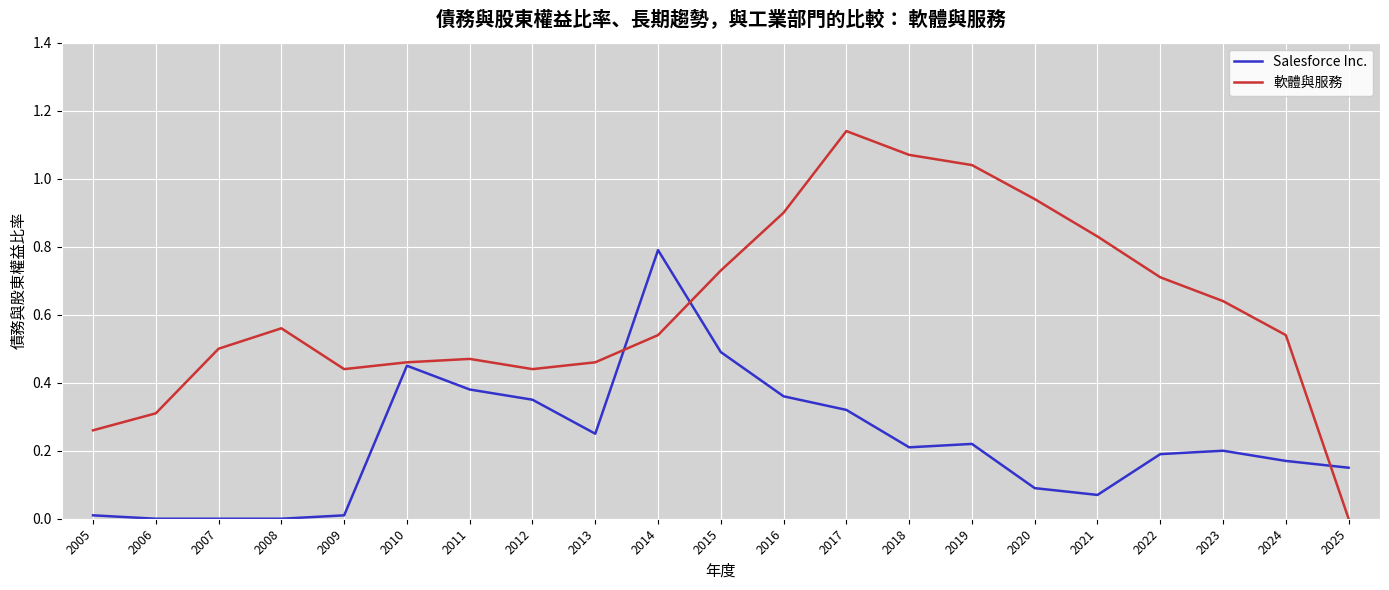

Which category has the highest value across all series?

2017